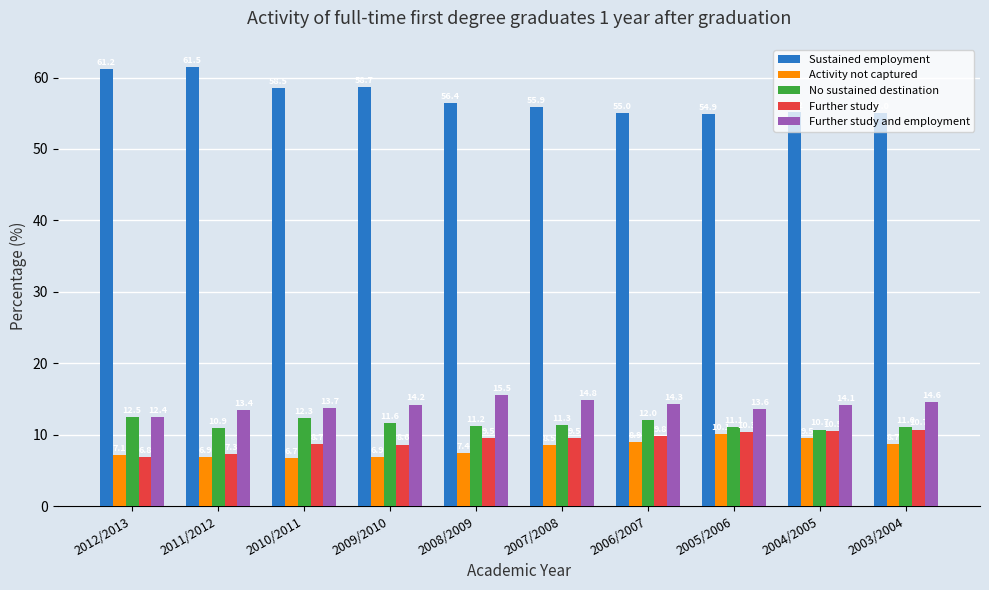

Reading left to right, transcribe all the data shown in this chart.

Sustained employment: 2012/2013=61.2	2011/2012=61.5	2010/2011=58.5	2009/2010=58.7	2008/2009=56.4	2007/2008=55.9	2006/2007=55.0	2005/2006=54.9	2004/2005=55.2	2003/2004=55.0
Activity not captured: 2012/2013=7.1	2011/2012=6.9	2010/2011=6.7	2009/2010=6.9	2008/2009=7.4	2007/2008=8.5	2006/2007=8.9	2005/2006=10.1	2004/2005=9.5	2003/2004=8.7
No sustained destination: 2012/2013=12.5	2011/2012=10.9	2010/2011=12.3	2009/2010=11.6	2008/2009=11.2	2007/2008=11.3	2006/2007=12.0	2005/2006=11.1	2004/2005=10.7	2003/2004=11.0
Further study: 2012/2013=6.8	2011/2012=7.3	2010/2011=8.7	2009/2010=8.6	2008/2009=9.5	2007/2008=9.5	2006/2007=9.8	2005/2006=10.3	2004/2005=10.5	2003/2004=10.7
Further study and employment: 2012/2013=12.4	2011/2012=13.4	2010/2011=13.7	2009/2010=14.2	2008/2009=15.5	2007/2008=14.8	2006/2007=14.3	2005/2006=13.6	2004/2005=14.1	2003/2004=14.6